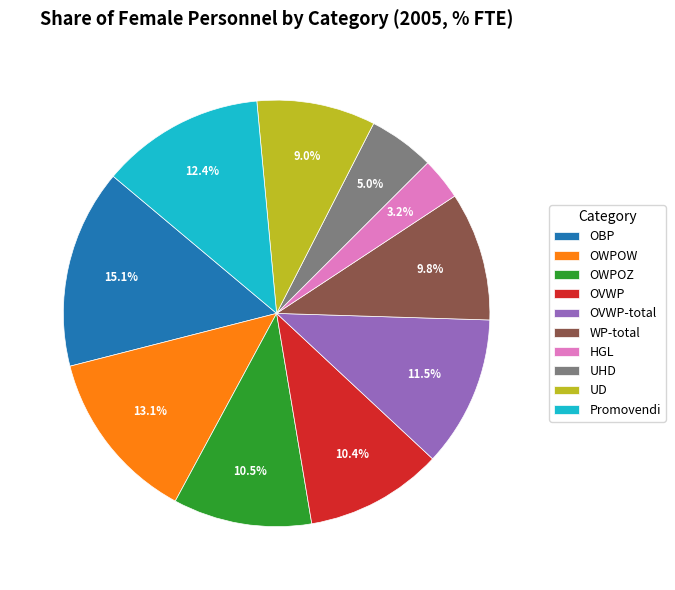

To the nearest percent, what is the combined percentage of OVWP-total and Promovendi?

24%